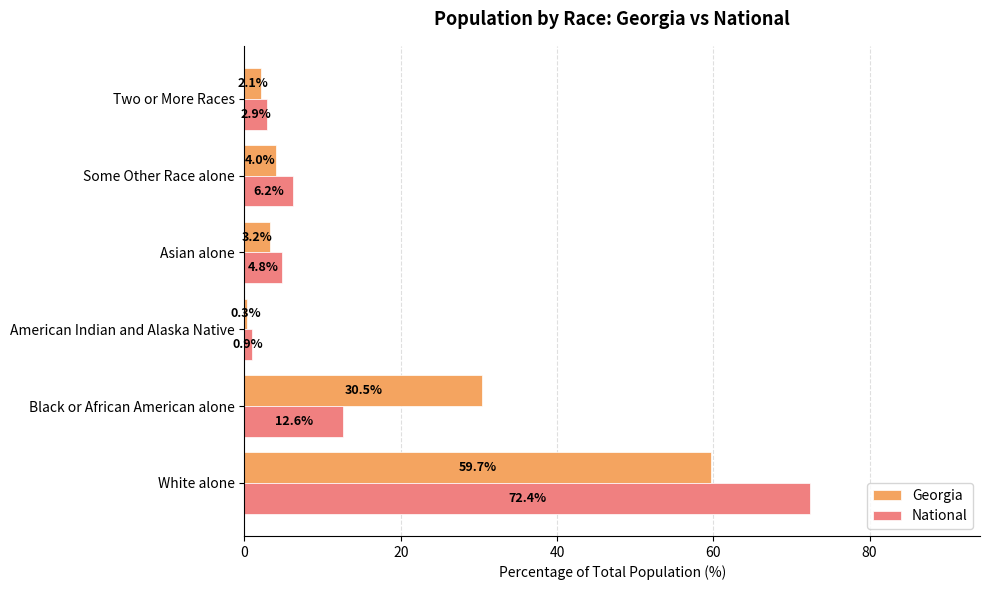

What value does the Georgia series have at White alone?

59.7